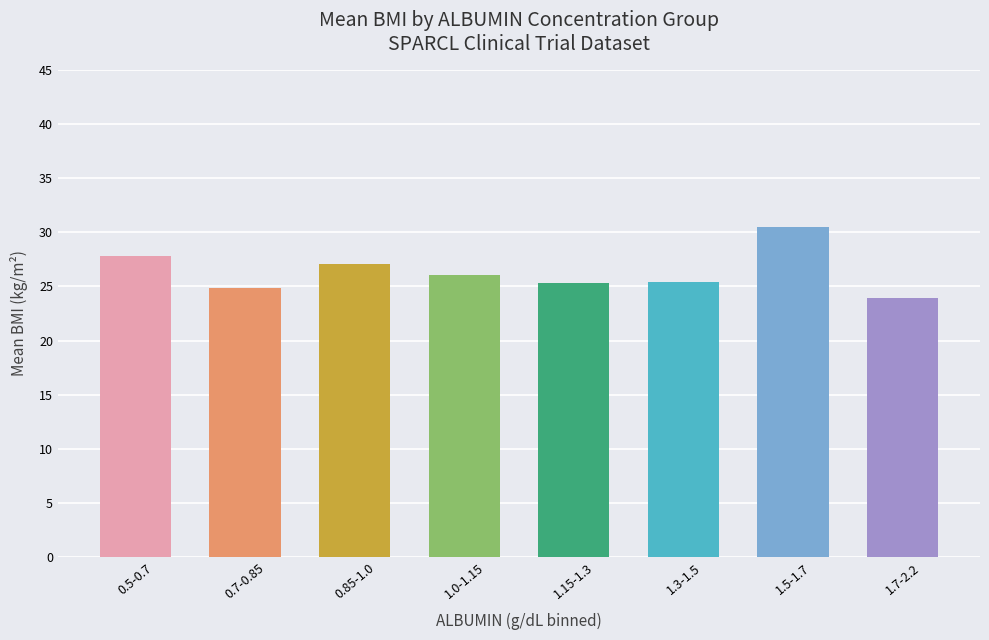

What is the difference between the values at 0.7-0.85 and 1.3-1.5?

0.6